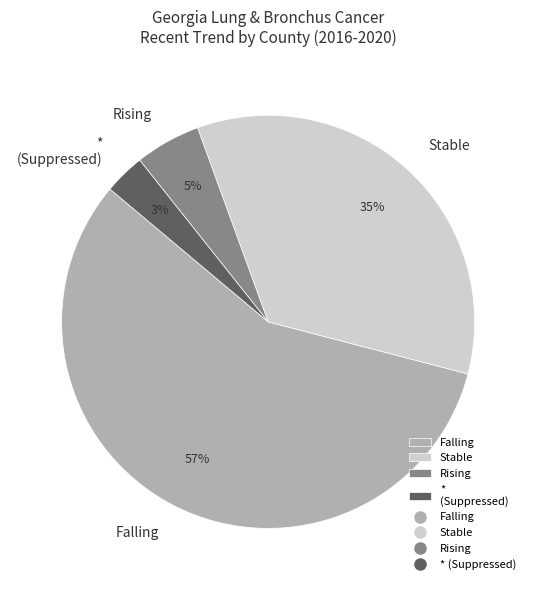

Count the number of slices in the pie.

4